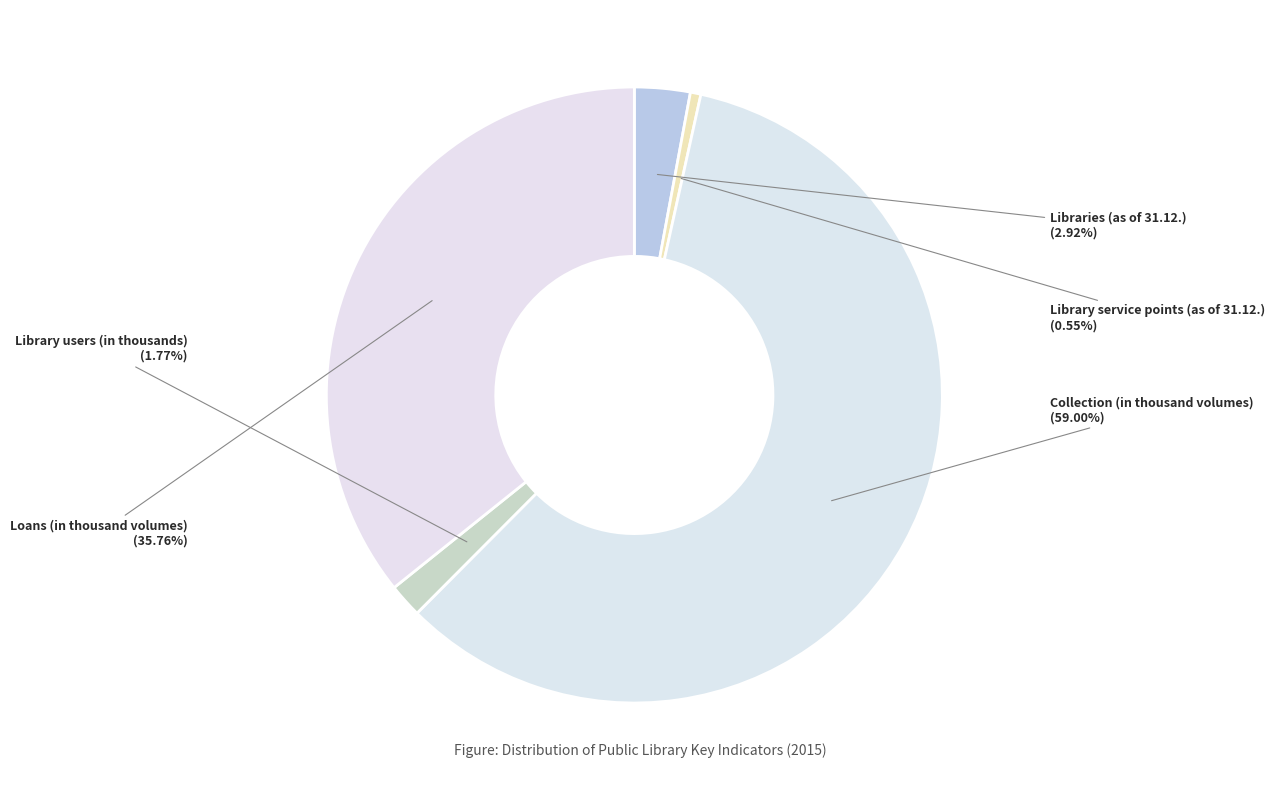

Which category accounts for the majority?

Collection (in thousand volumes)